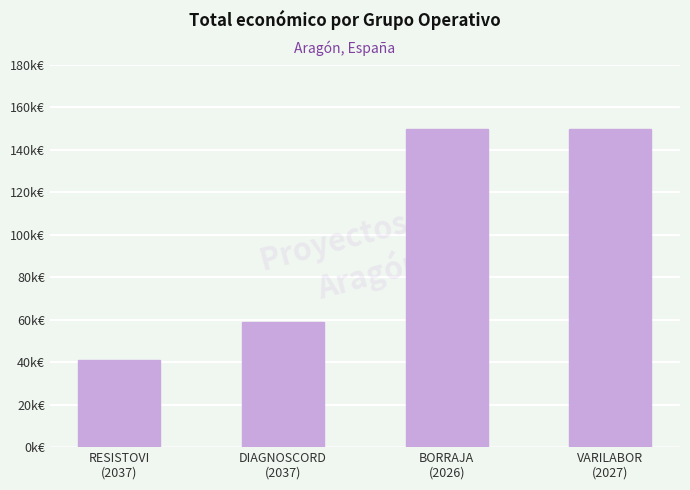

Rank the categories by value from highest to lowest.

BORRAJA
(2026), VARILABOR
(2027), DIAGNOSCORD
(2037), RESISTOVI
(2037)